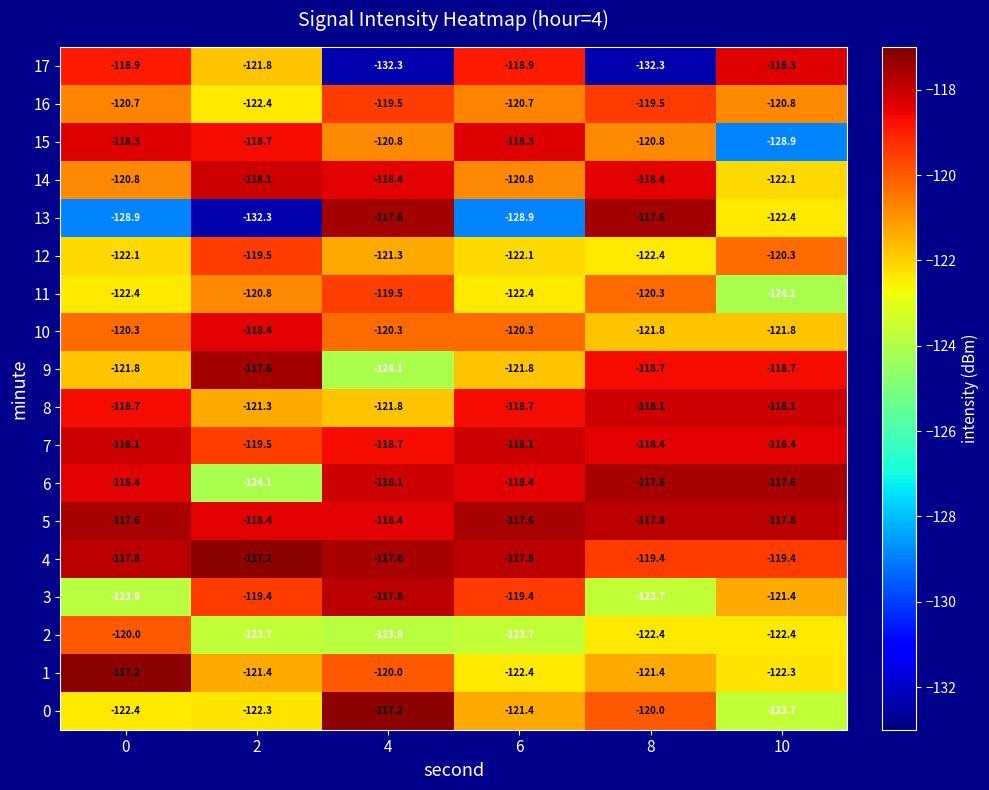

What value does the 16 series have at 10?

-120.8